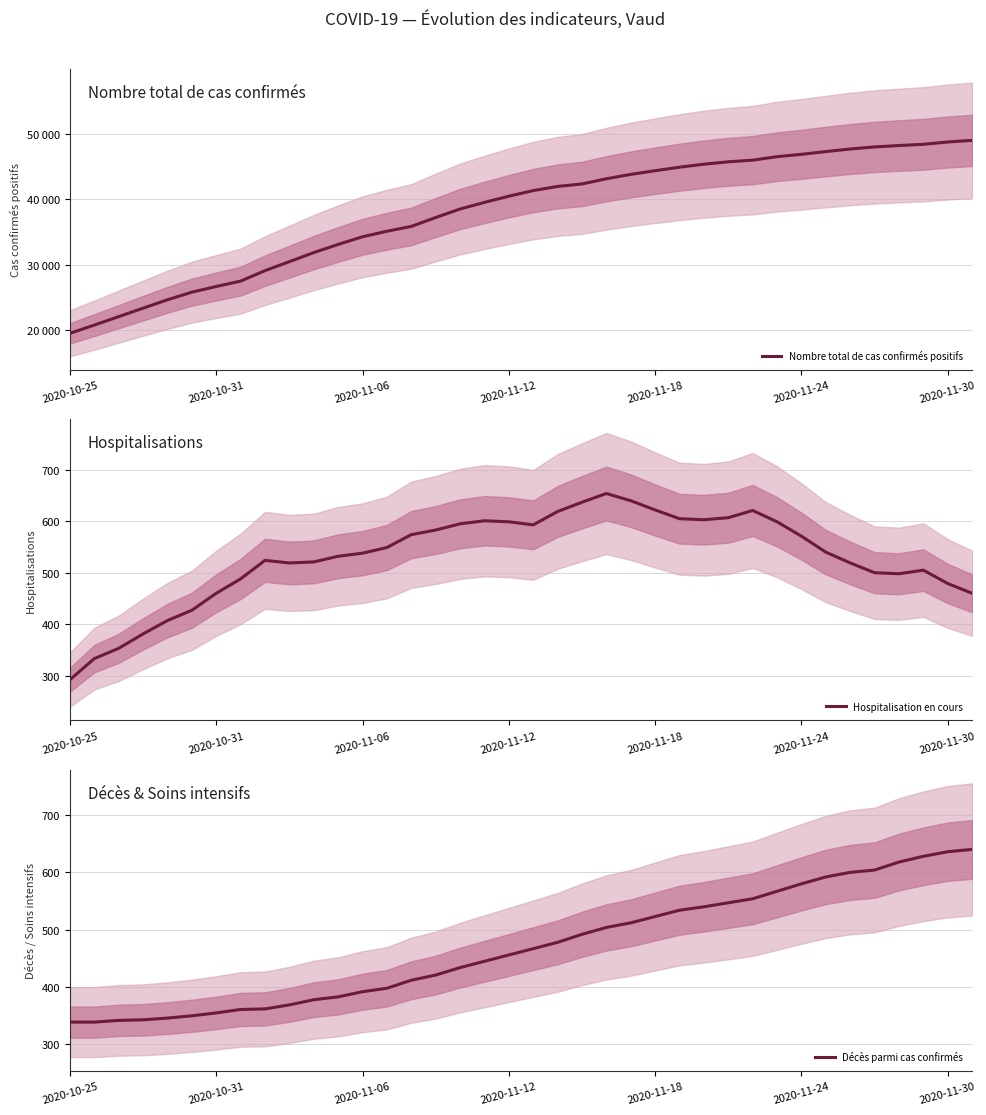

How many lines are shown in the chart?

3